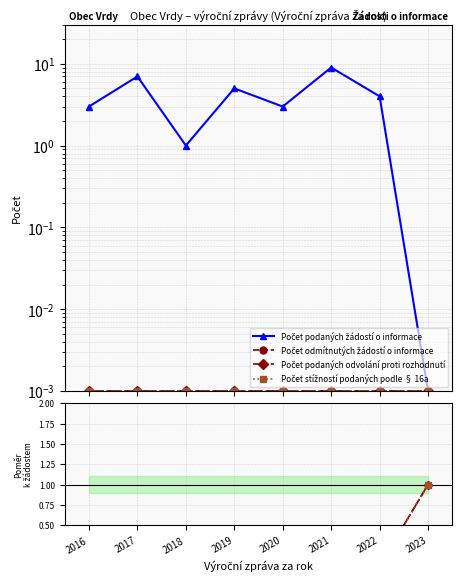

Which category has the highest value across all series?

2021